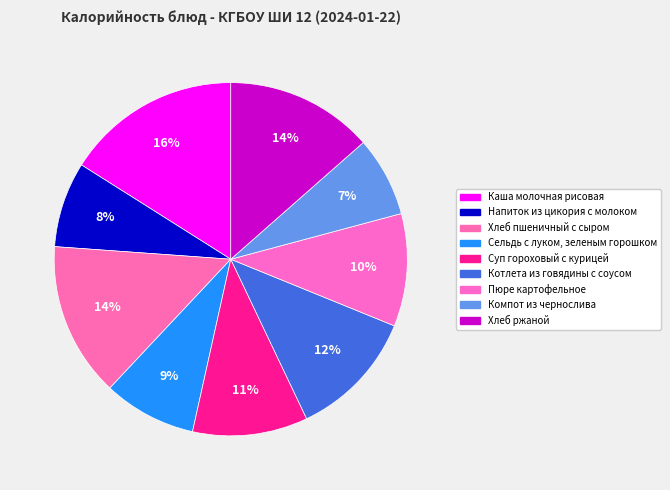

To the nearest percent, what is the combined percentage of Компот из чернослива and Пюре картофельное?

18%